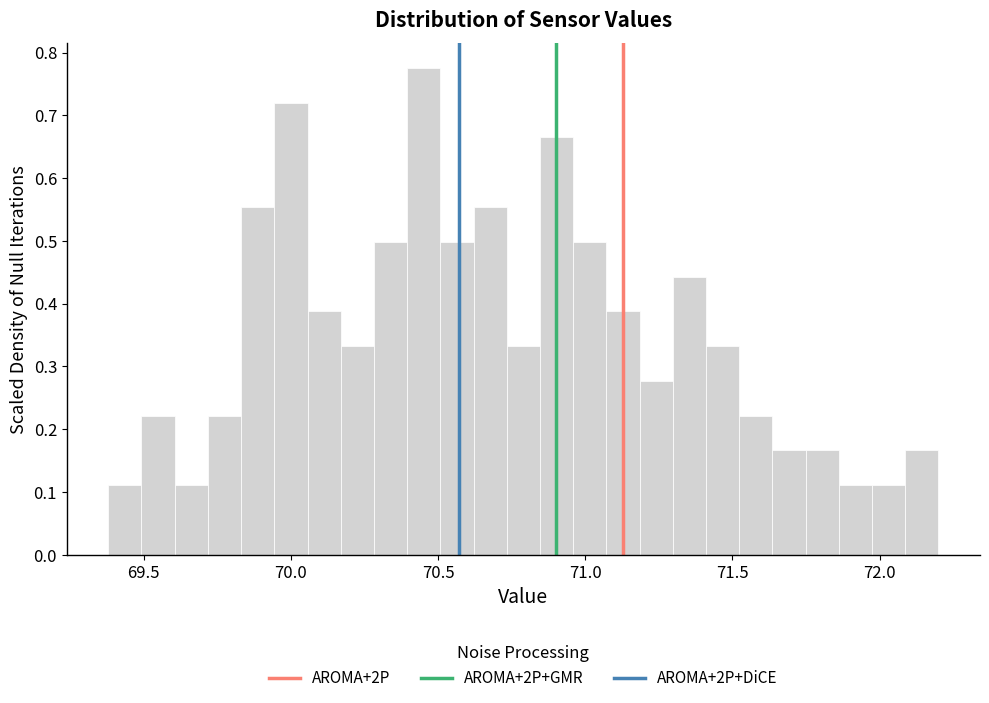

Around what value on the x-axis is the tallest bar? Give the approximate position of its centre, as read against the axis.

70.45